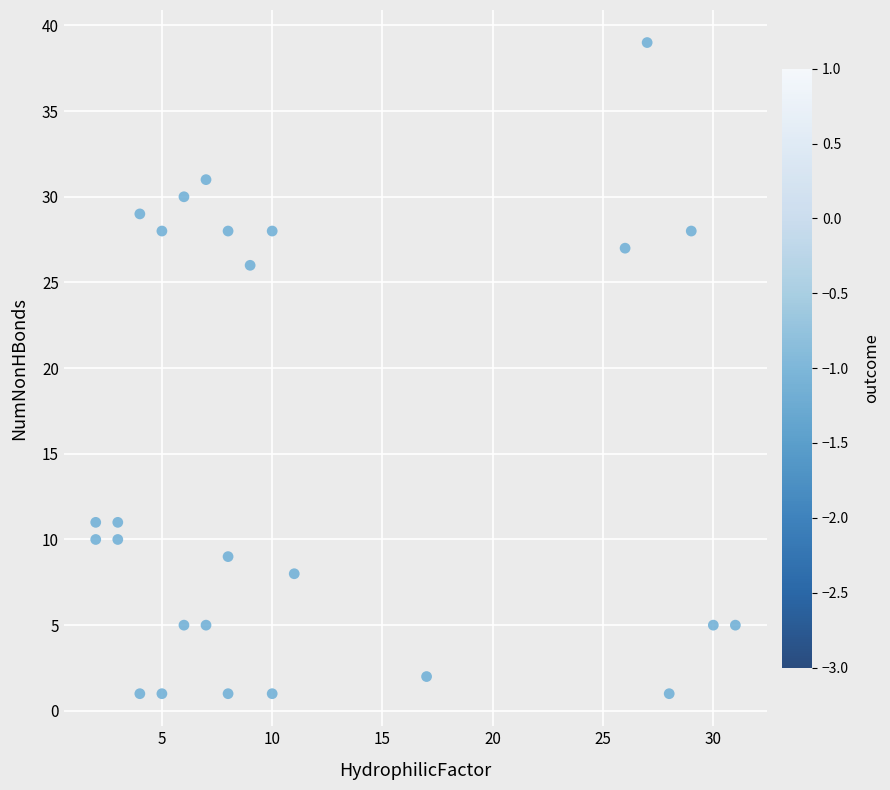

What is the range of Y values (max minus min)?

38